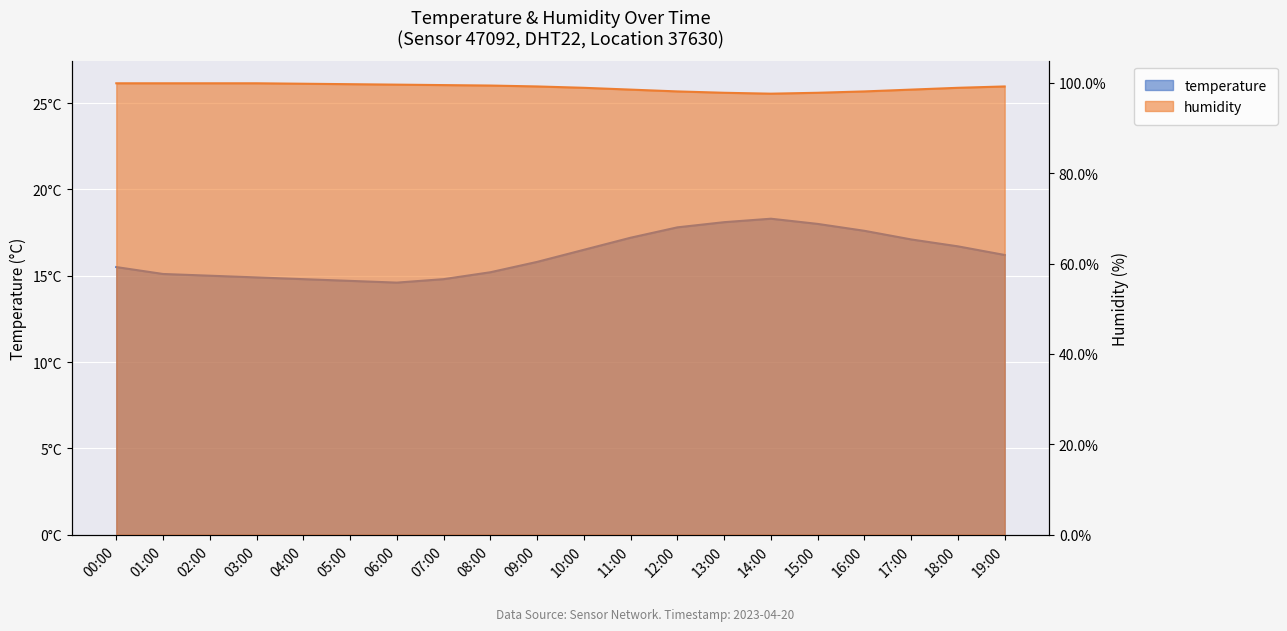

What value does the humidity series have at 13:00?

97.8